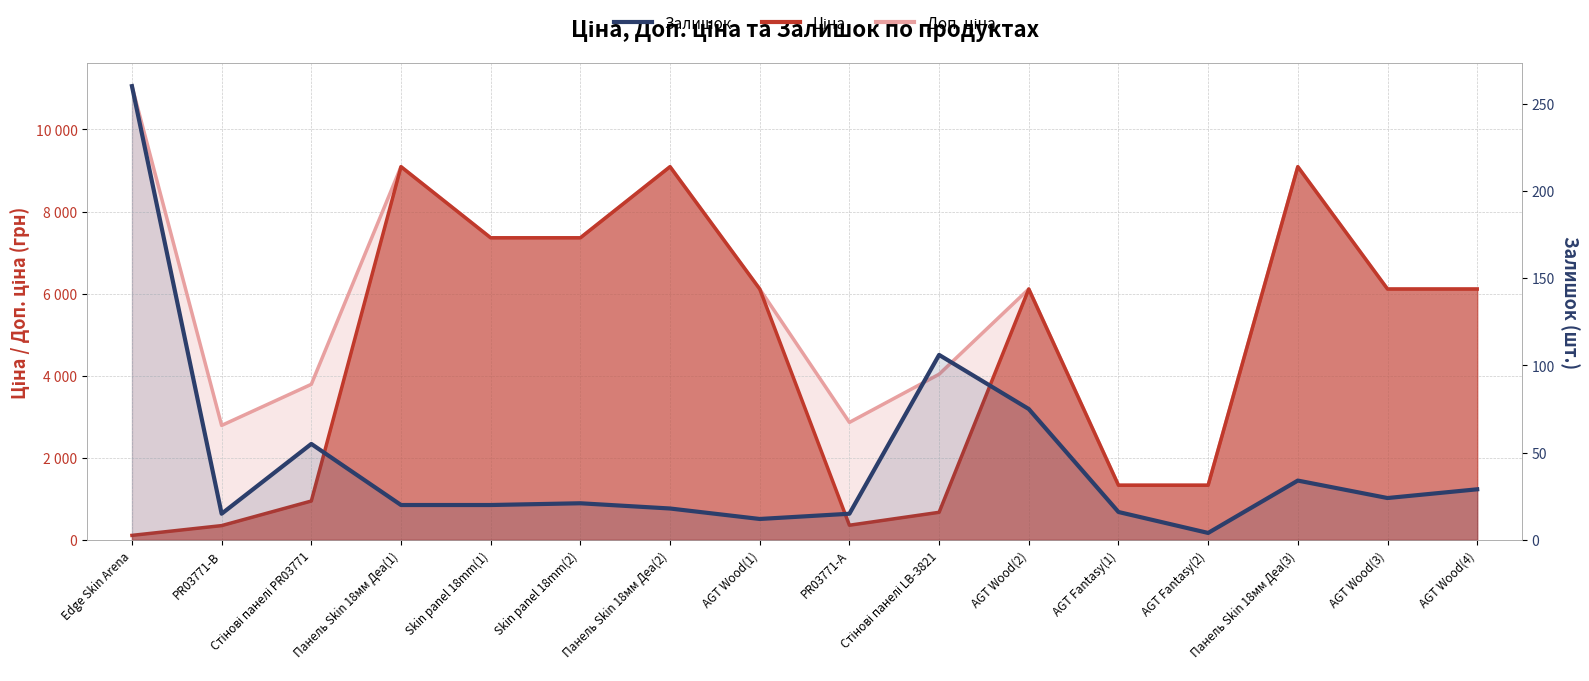

True or false: the data shows 10 at PR03771-А.

False